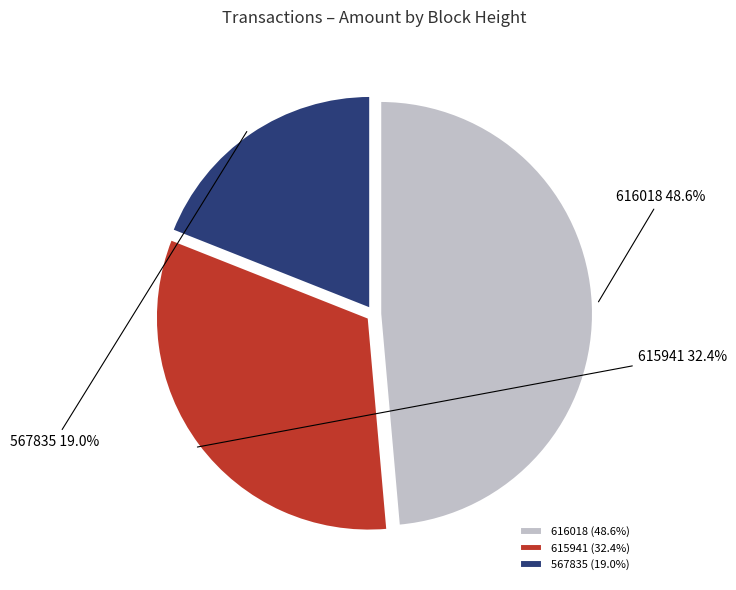

To the nearest percent, what is the combined percentage of 567835 and 615941?

51%